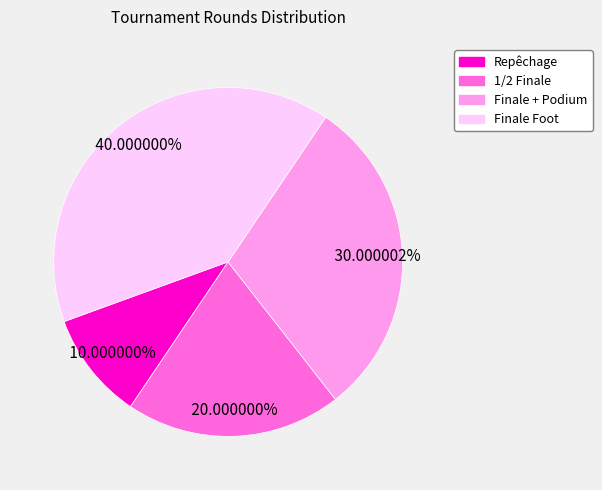

Does any single category account for the majority?

No